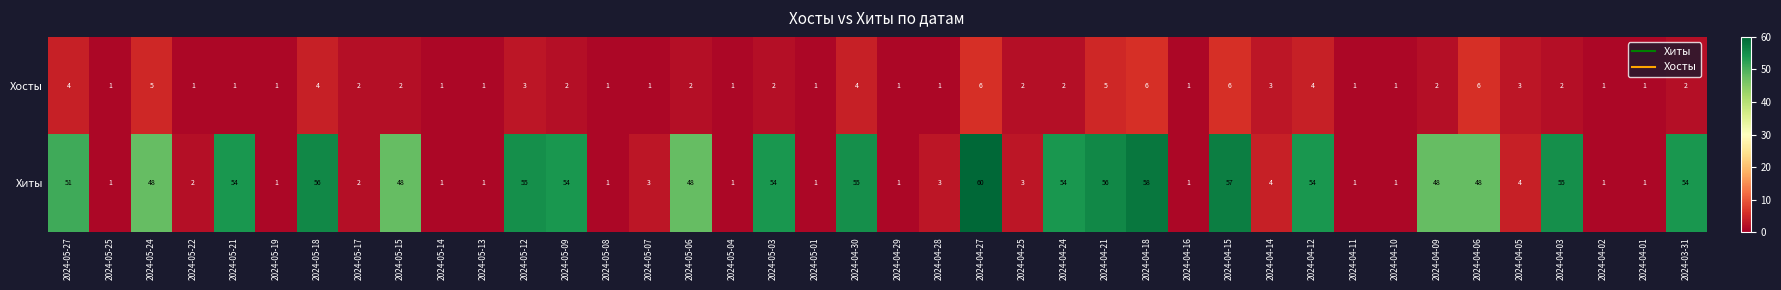

Which series has the largest total across all categories?

Хиты